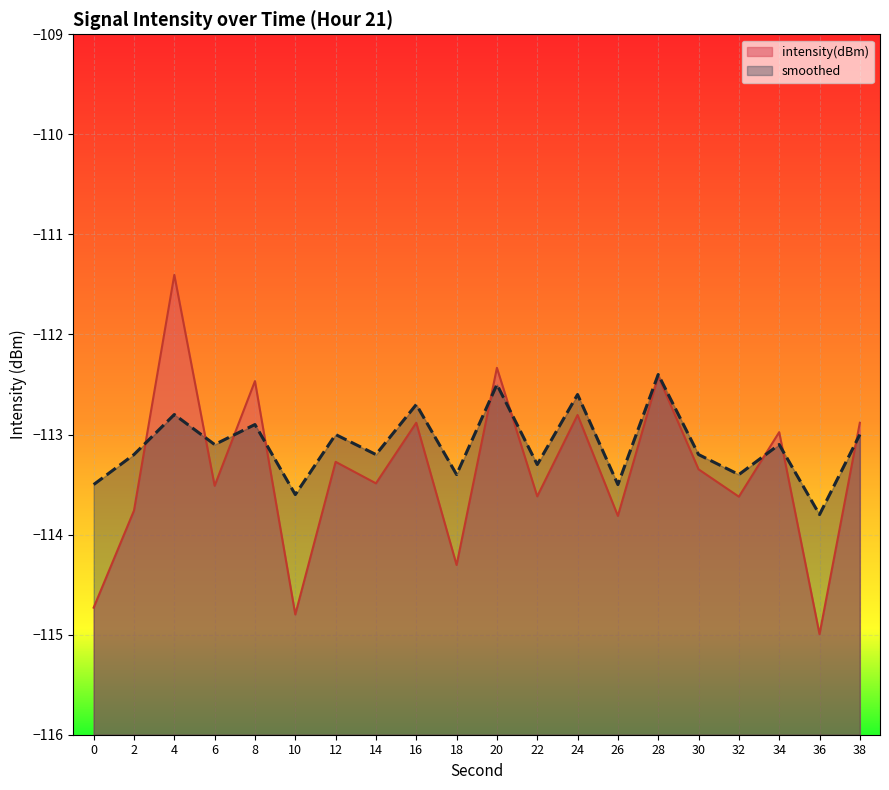

Which series has the largest total across all categories?

smoothed